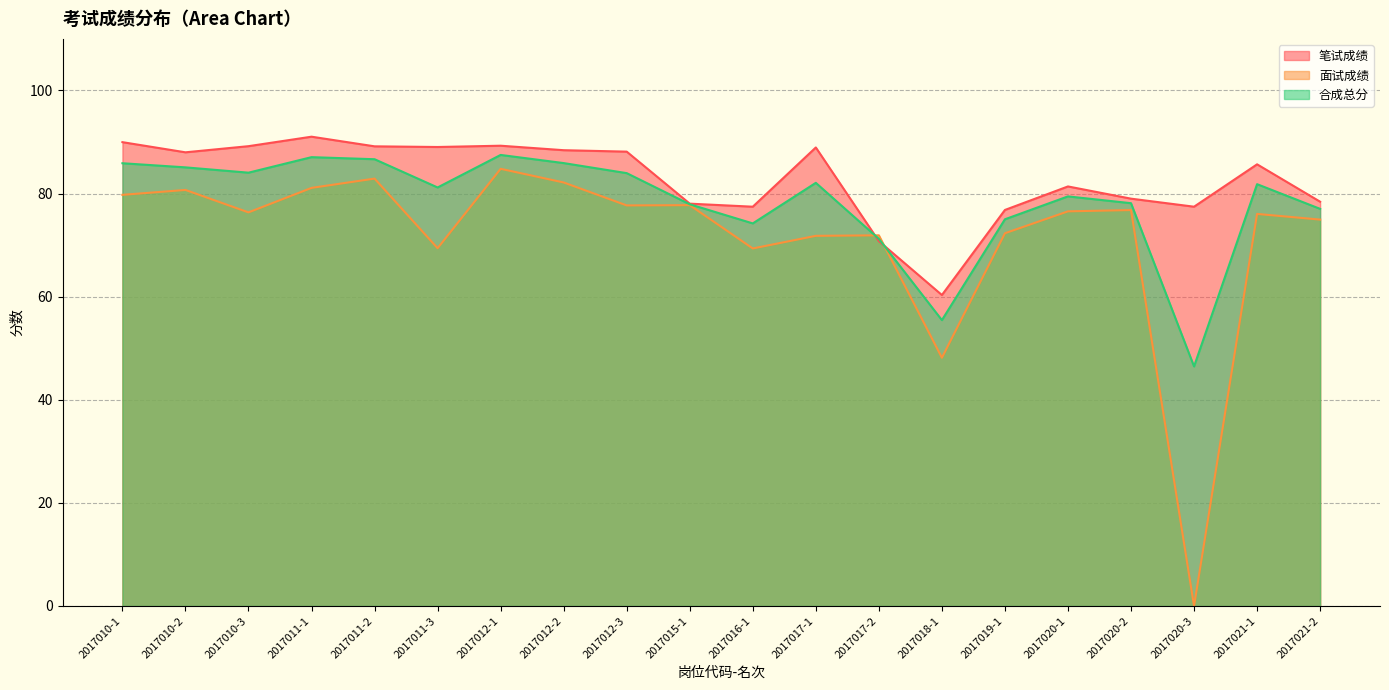

True or false: 面试成绩 has more than 2 interior local peaks.

True